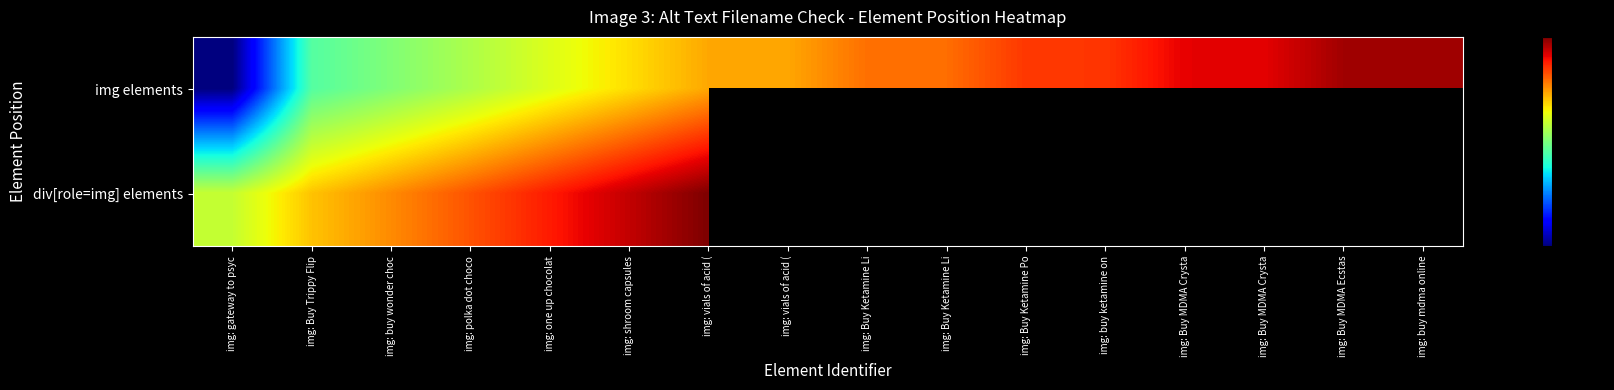

How many values in div[role=img] elements are above zero?

7